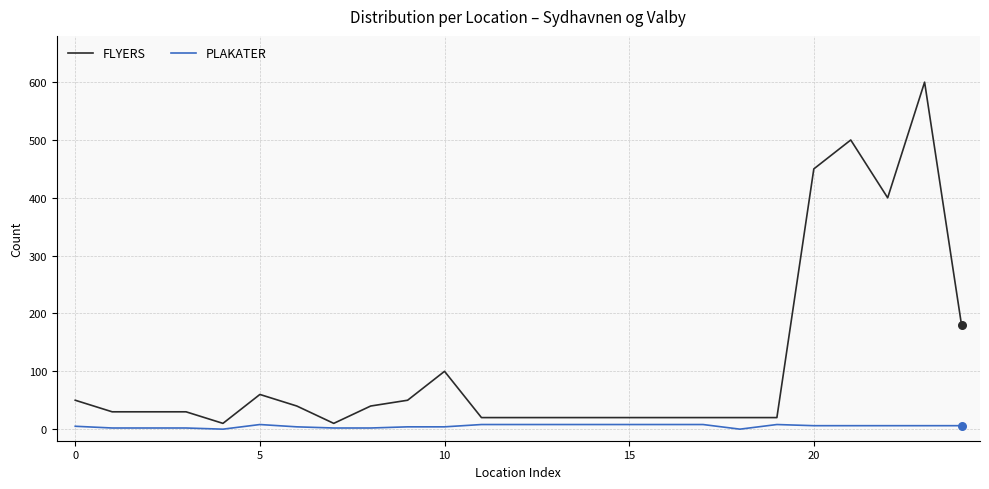

Which series has the largest total across all categories?

FLYERS